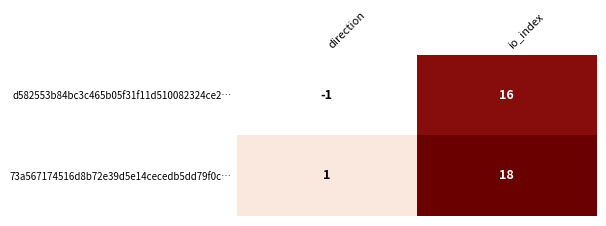

What is the sum of the d582553b84bc3c465b05f31f11d510082324ce2… values at io_index and direction?

15